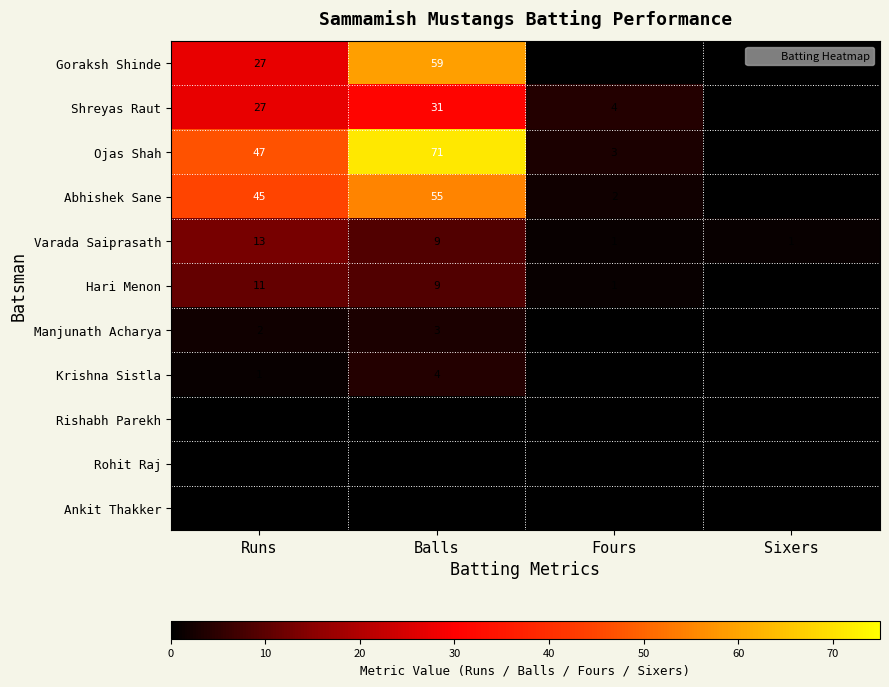

What is the total value across all series at Sixers?

1